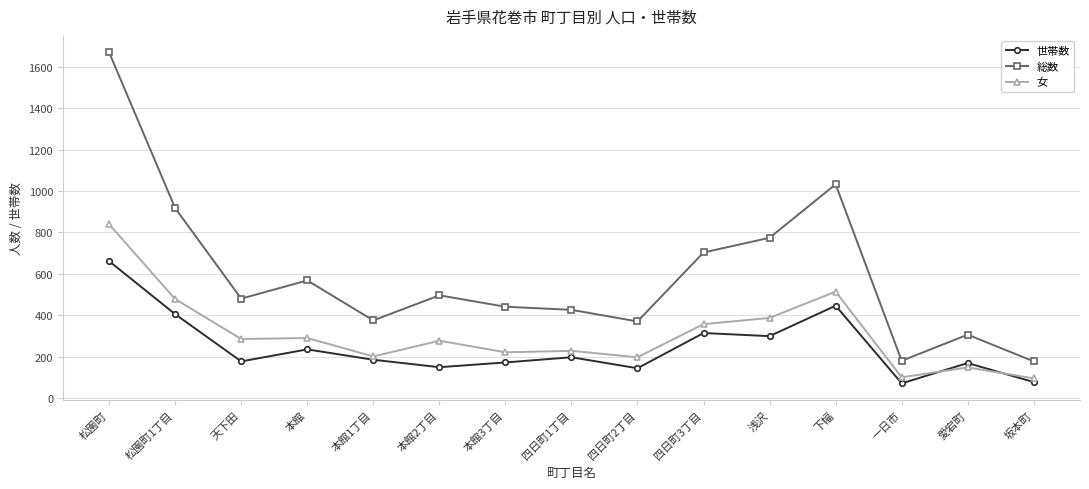

What is the label of the 15th point from the right?

松園町